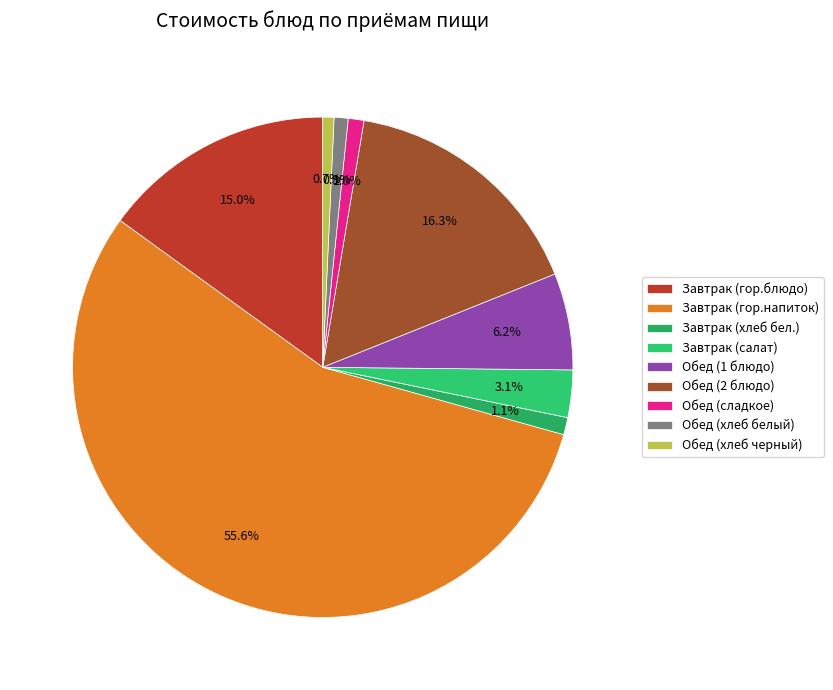

Is Завтрак (салат) the majority of the pie?

No